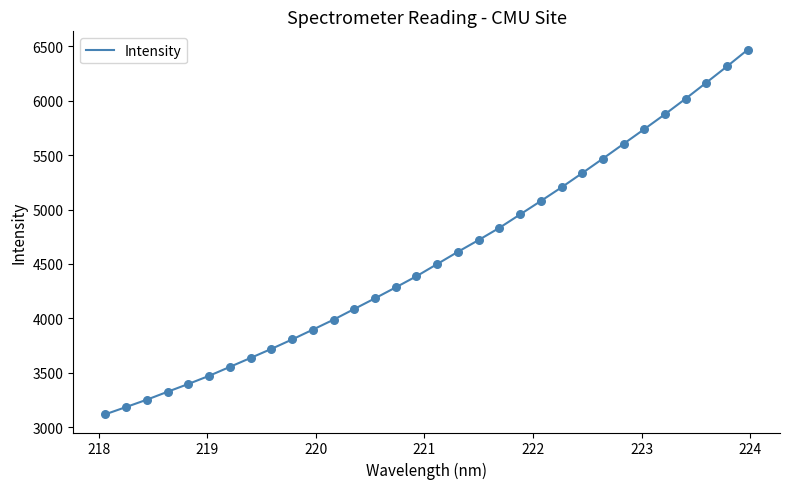

What is the greatest value displayed?

6471.0